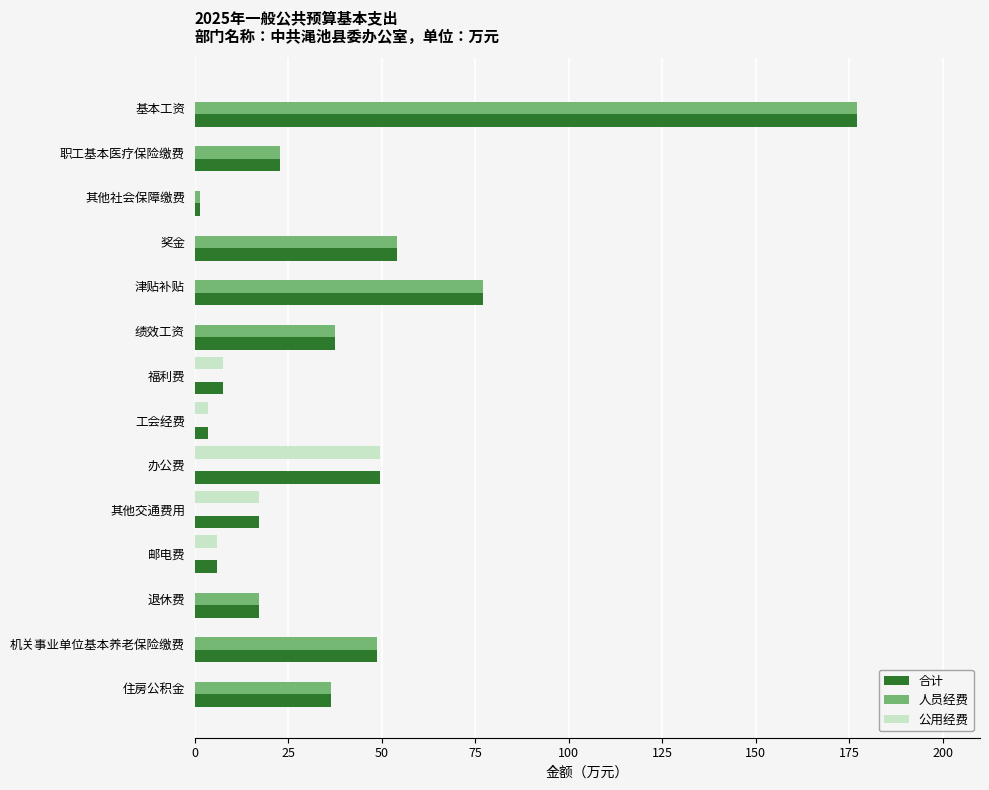

How many distinct data groups are displayed?

3